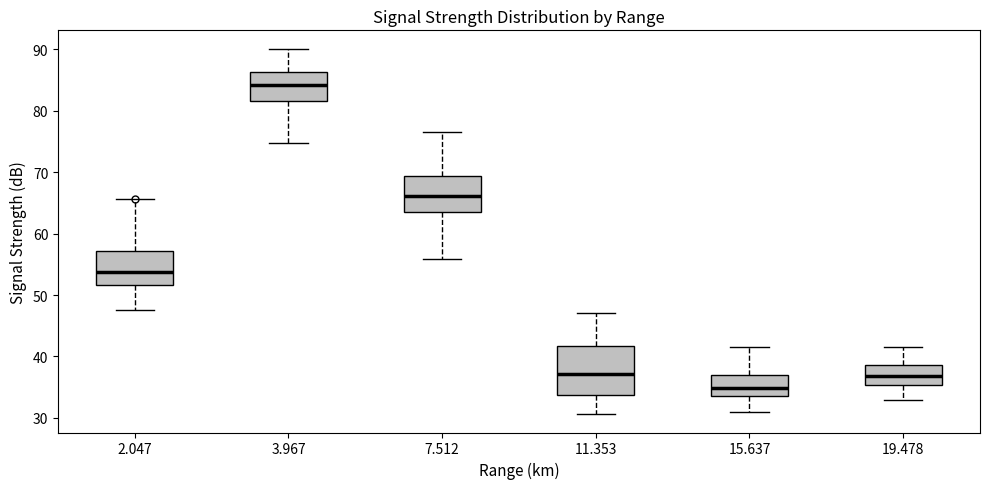

Which box has the lowest median line?

15.637